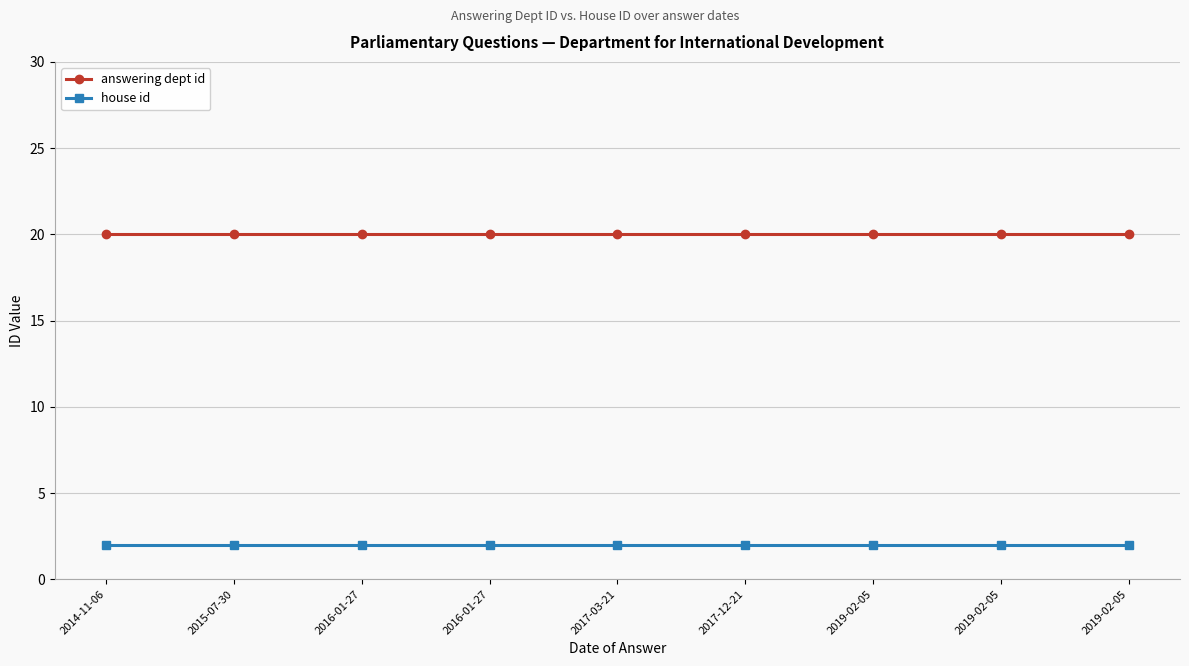

At which category is the sum across all series the highest?

2014-11-06